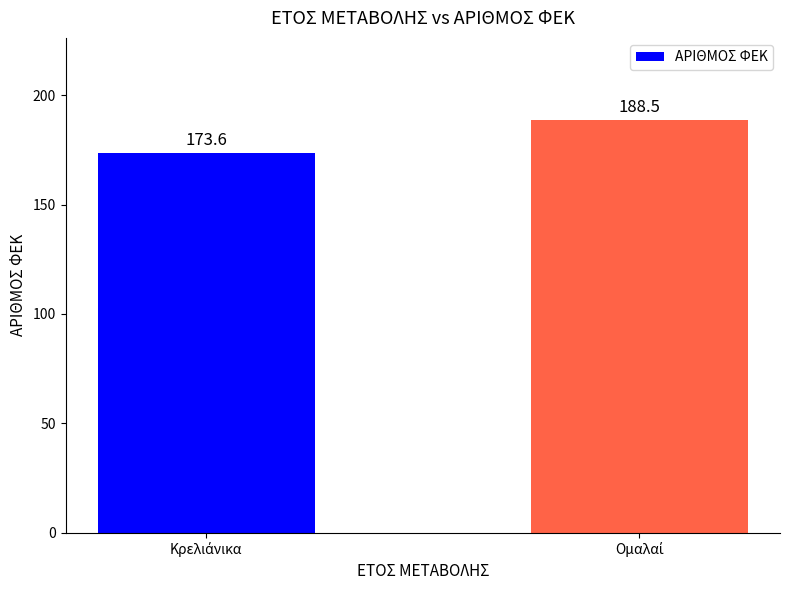

Are the bars grouped side by side (vs. stacked)?

No